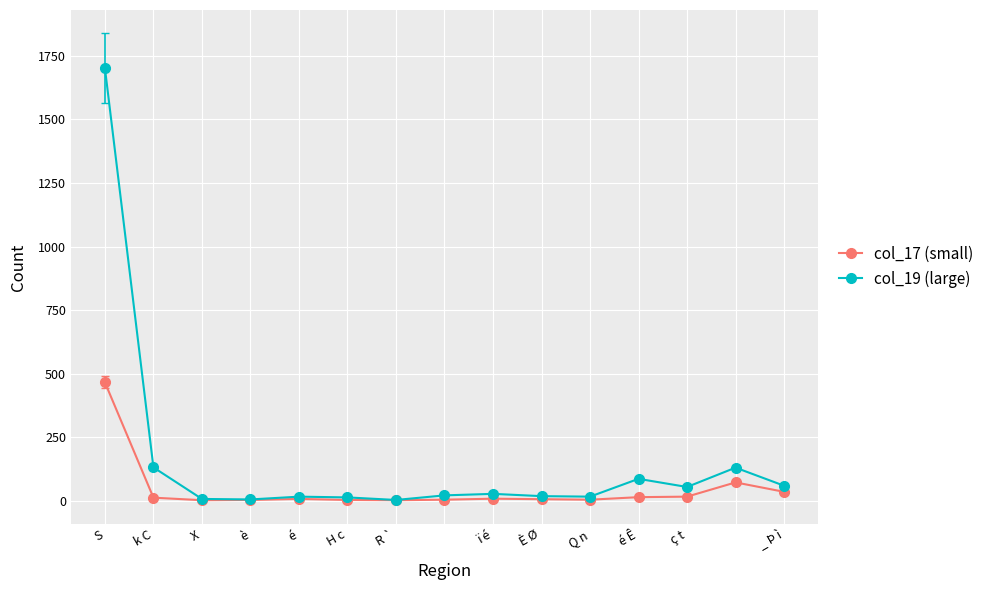

How many data points does each series have?

15